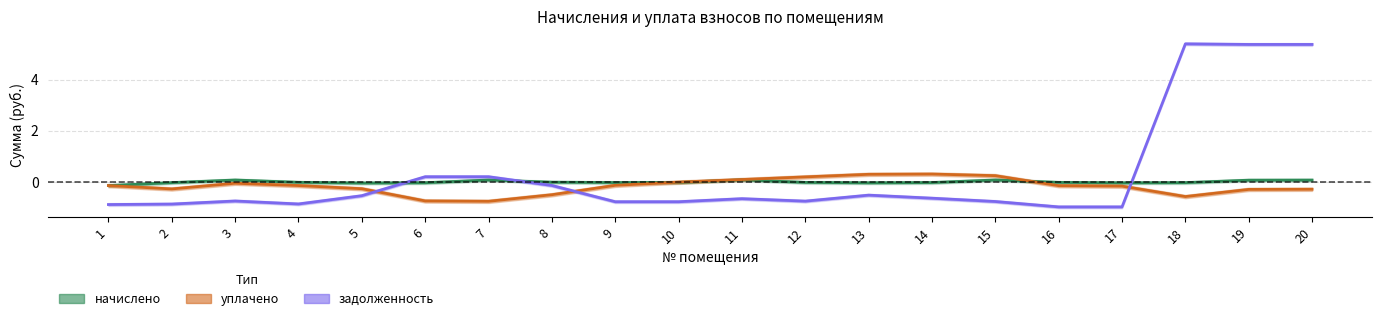

Does the chart have visible grid lines?

Yes